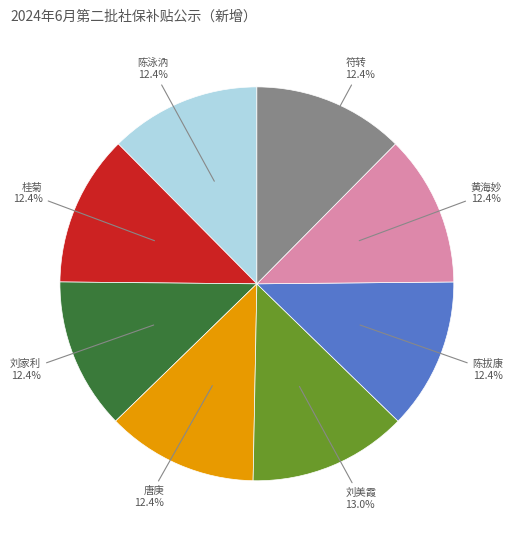

Is there any slice that represents more than half of the pie?

No